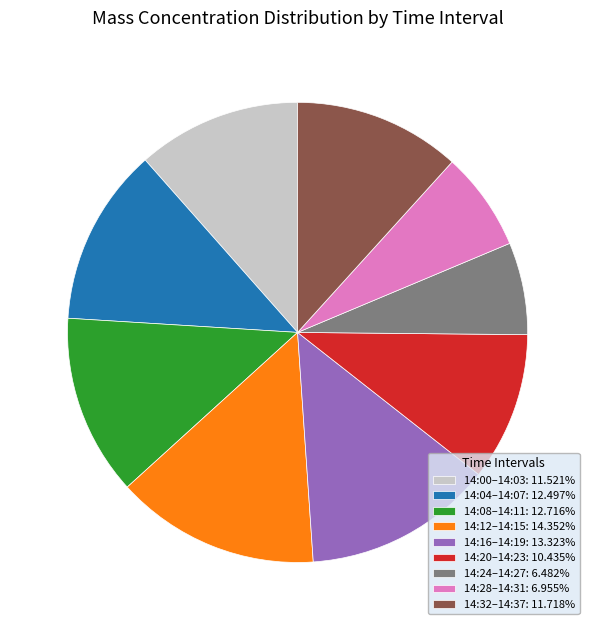

Is the sum of 14:08–14:11: 12.716% and 14:32–14:37: 11.718% greater than half?

No